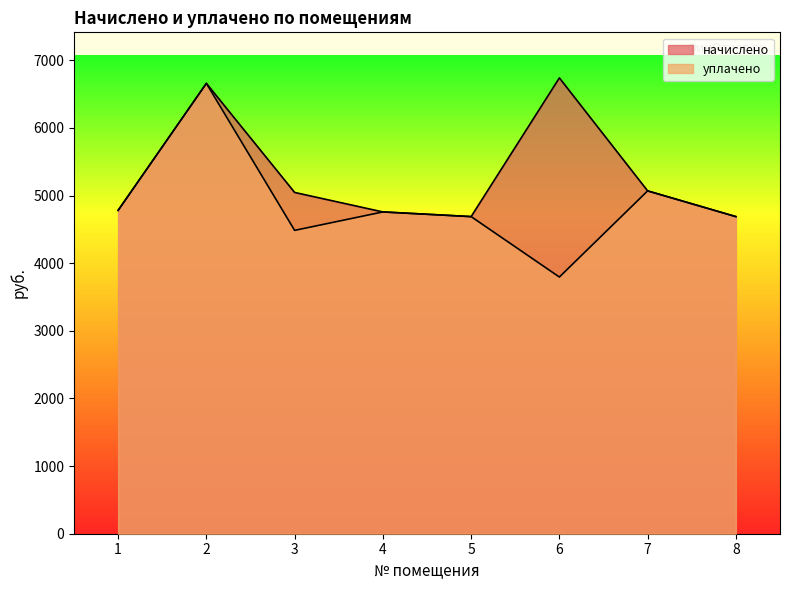

What is the spread (max minus min) of values at 6?

2944.0